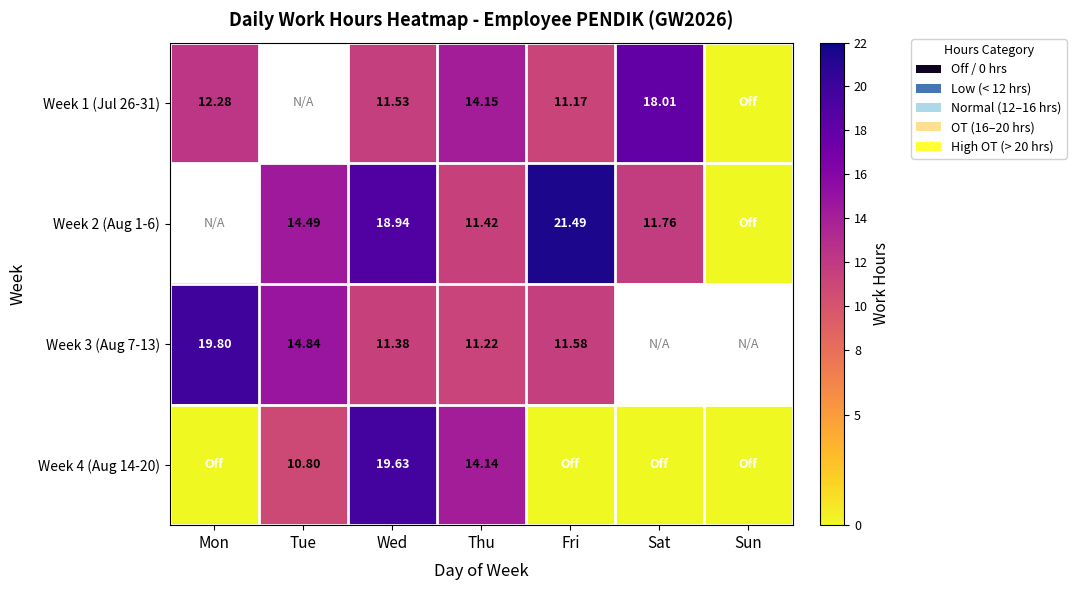

Is the value of Week 3 (Aug 7-13) at Fri greater than the value of Week 2 (Aug 1-6) at Thu?

Yes